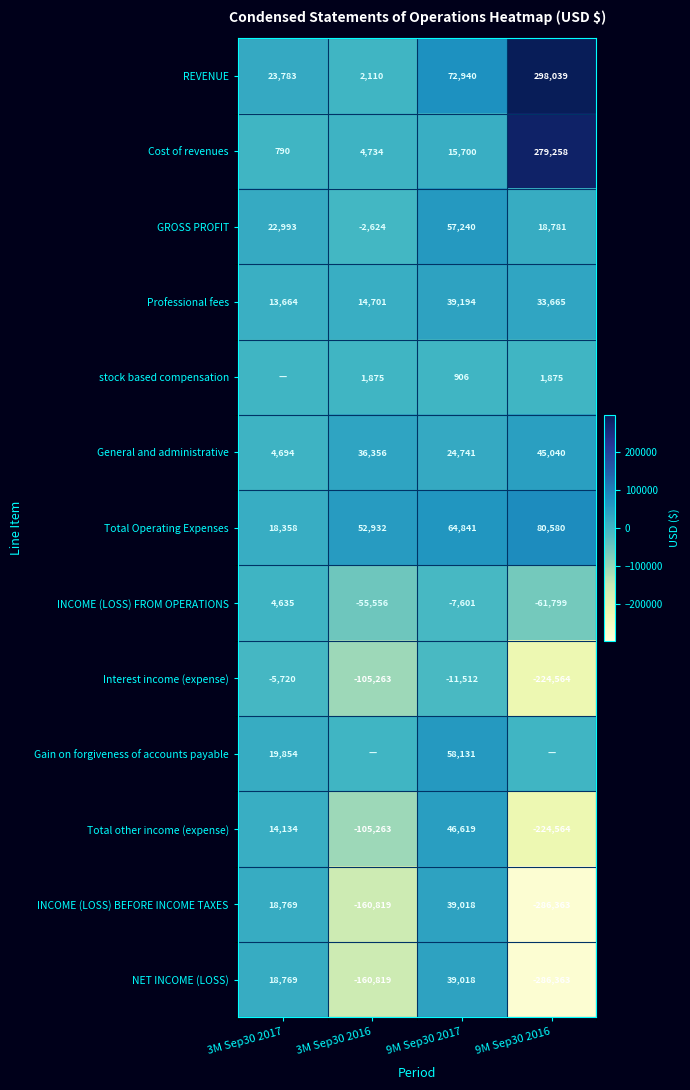

What is the difference between the Cost of revenues values at 3M Sep30 2017 and 9M Sep30 2016?

278468